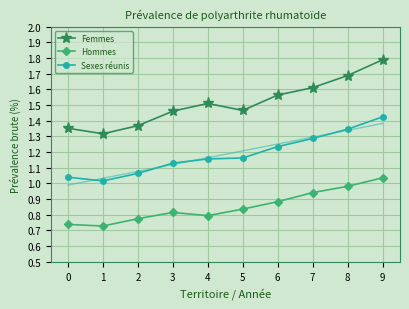

List the labels in order of Hommes value, largest first.

9, 8, 7, 6, 5, 3, 4, 2, 0, 1